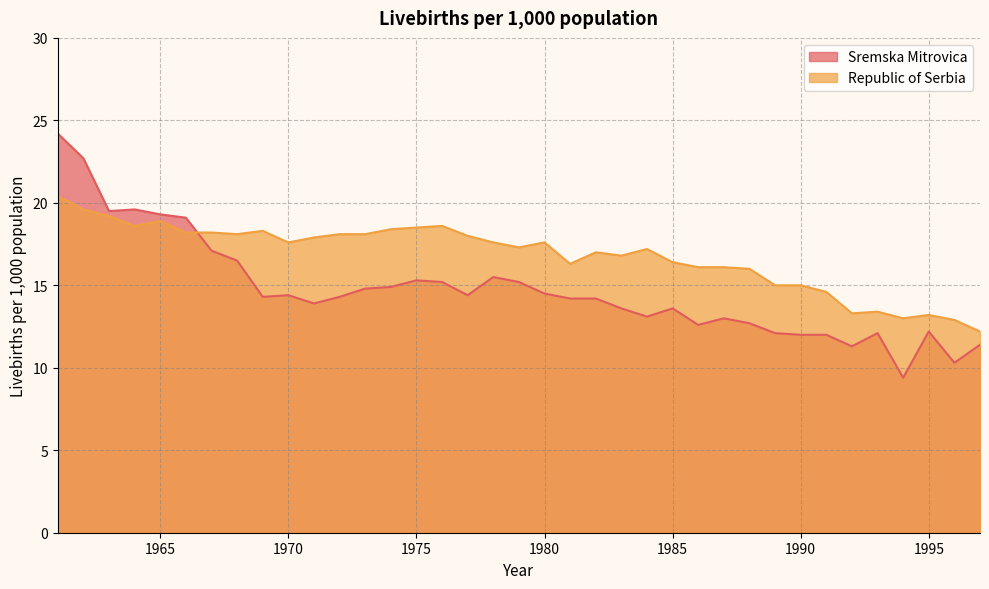

Reading left to right, transcribe all the data shown in this chart.

Sremska Mitrovica: 24.2	22.7	19.5	19.6	19.3	19.1	17.1	16.5	14.3	14.4	13.9	14.3	14.8	14.9	15.3	15.2	14.4	15.5	15.2	14.5	14.2	14.2	13.6	13.1	13.6	12.6	13.0	12.7	12.1	12.0	12.0	11.3	12.1	9.4	12.2	10.3	11.4
Republic of Serbia: 20.4	19.6	19.2	18.6	18.9	18.2	18.2	18.1	18.3	17.6	17.9	18.1	18.1	18.4	18.5	18.6	18.0	17.6	17.3	17.6	16.3	17.0	16.8	17.2	16.4	16.1	16.1	16.0	15.0	15.0	14.6	13.3	13.4	13.0	13.2	12.9	12.2